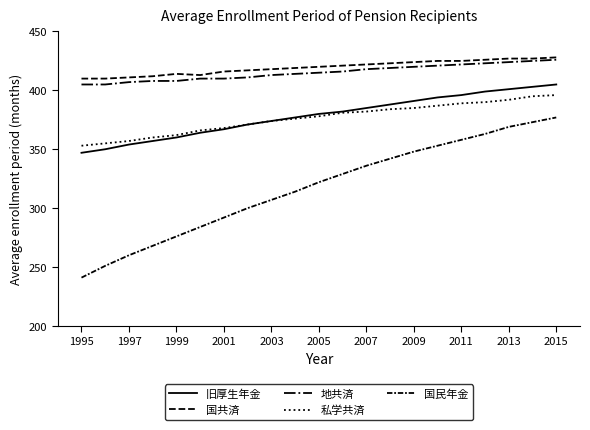

Which series has the widest spread of values?

国民年金